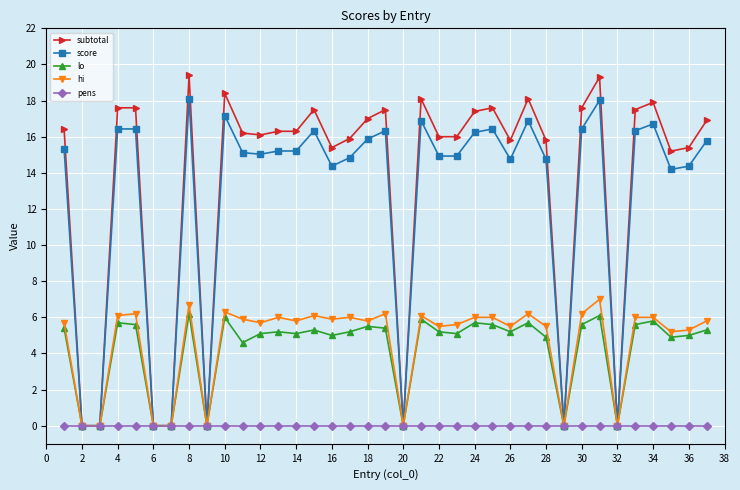

Which series has the largest range (max minus min)?

subtotal